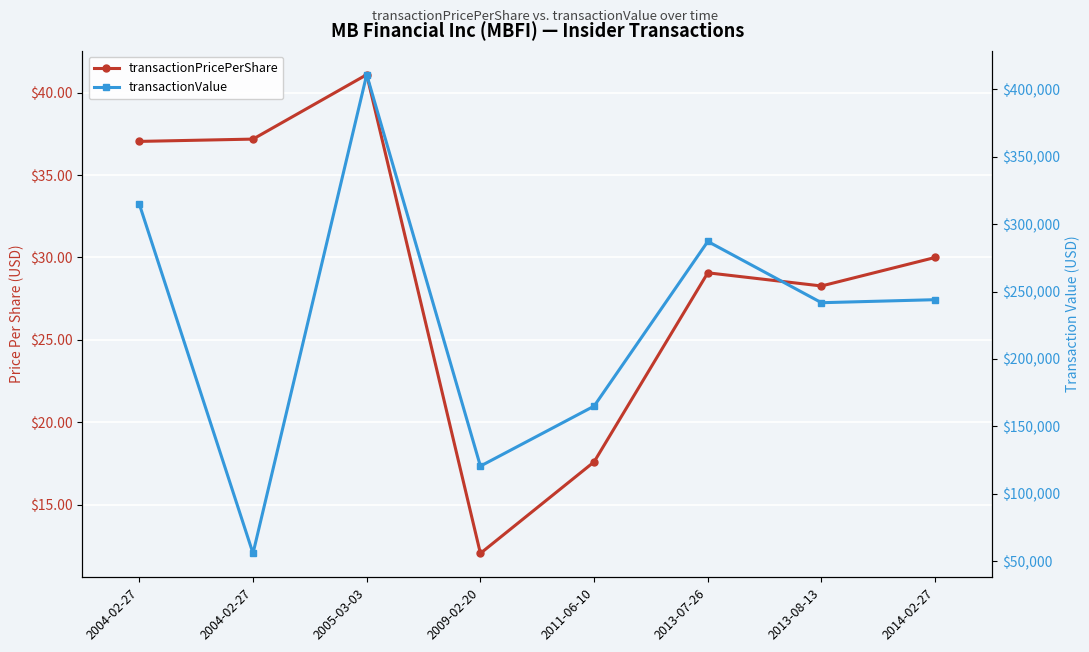

Which series has the largest range (max minus min)?

transactionValue